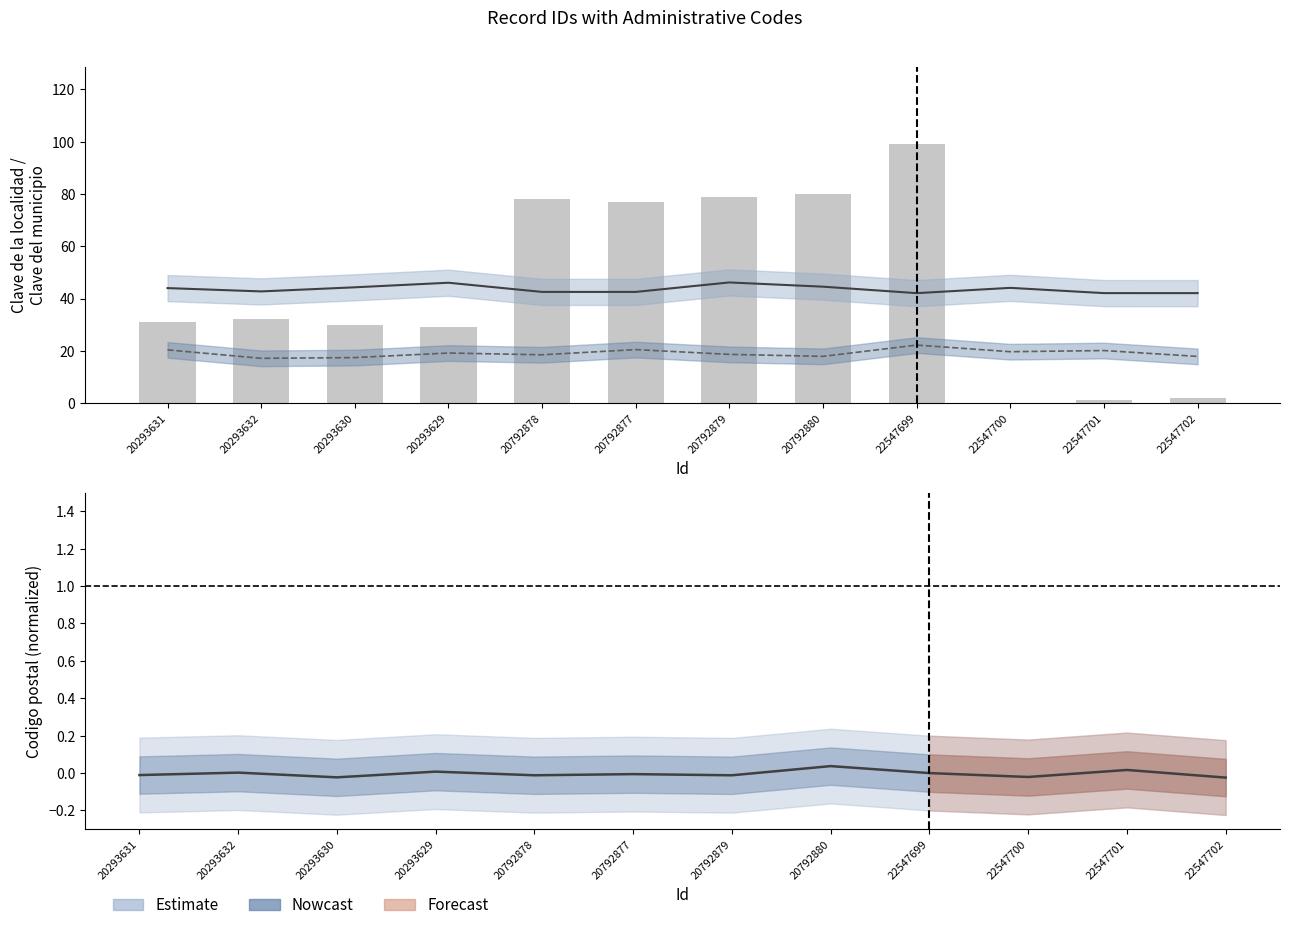

How many values are below 32?

6